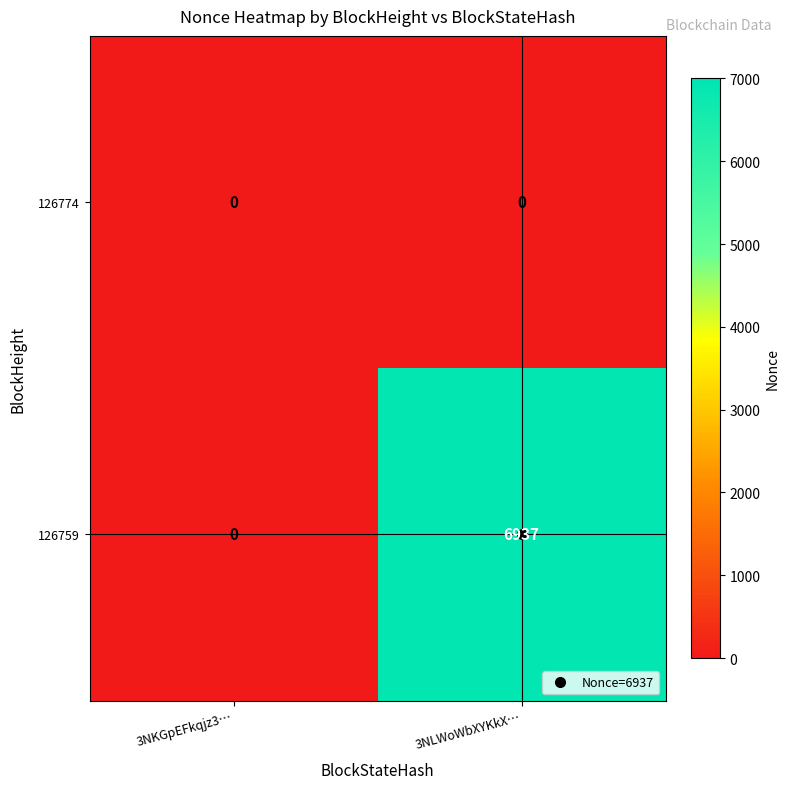

At which category is the sum across all series the highest?

3NLWoWbXYKkX…